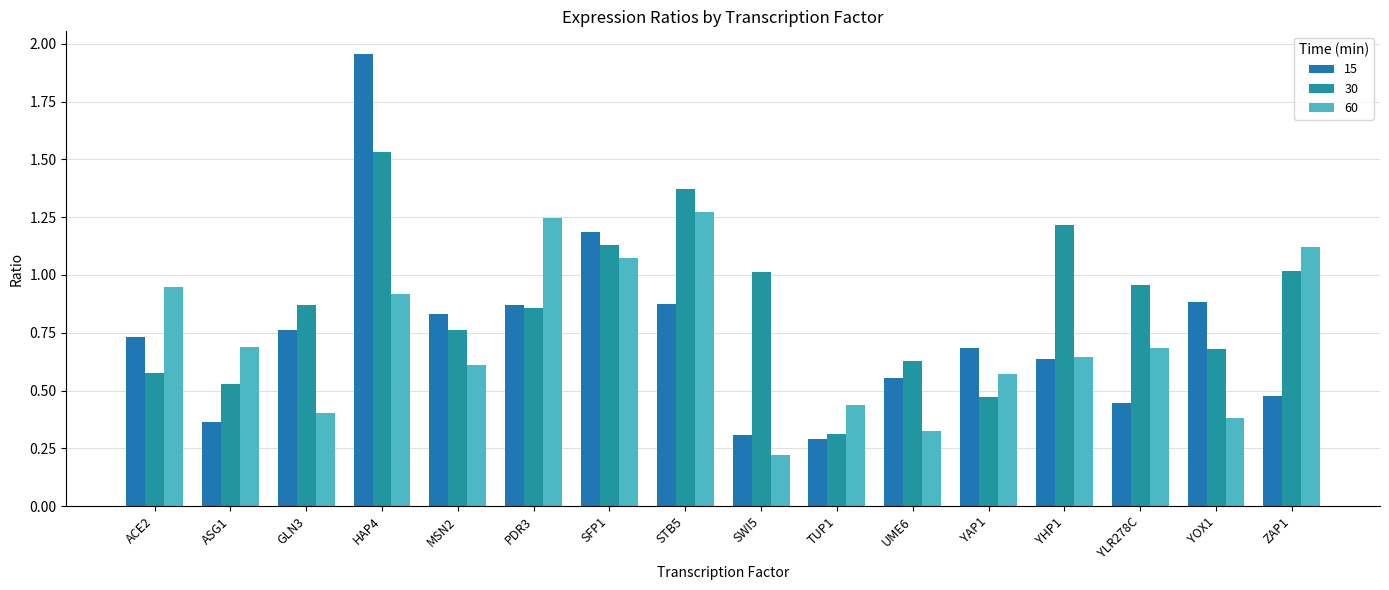

At which label does 30 reach its peak?

HAP4